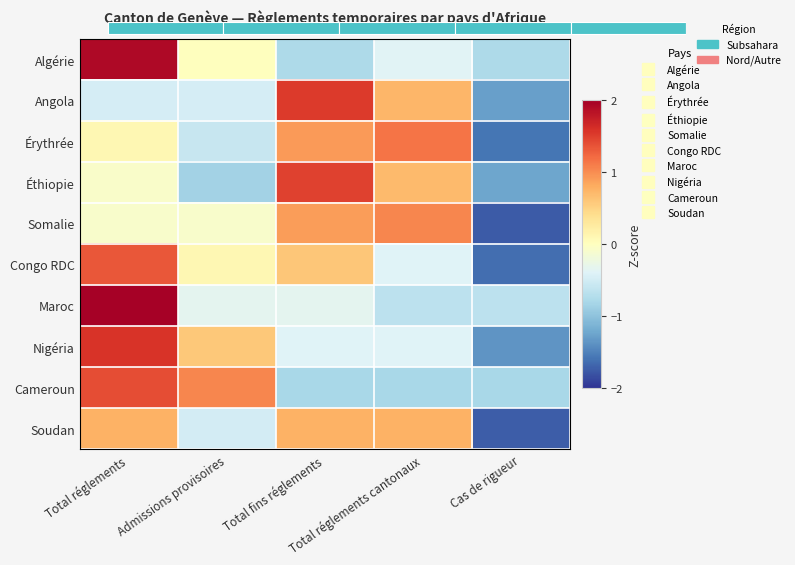

What is the spread (max minus min) of values at Admissions provisoires?

1.9